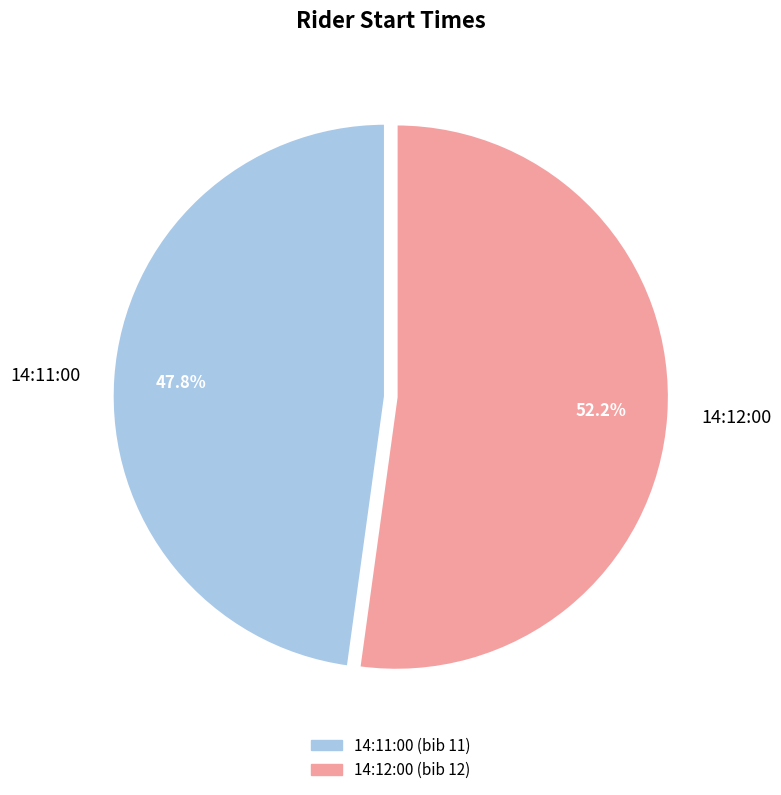

To the nearest percent, what percentage of the pie is 14:12:00?

52%